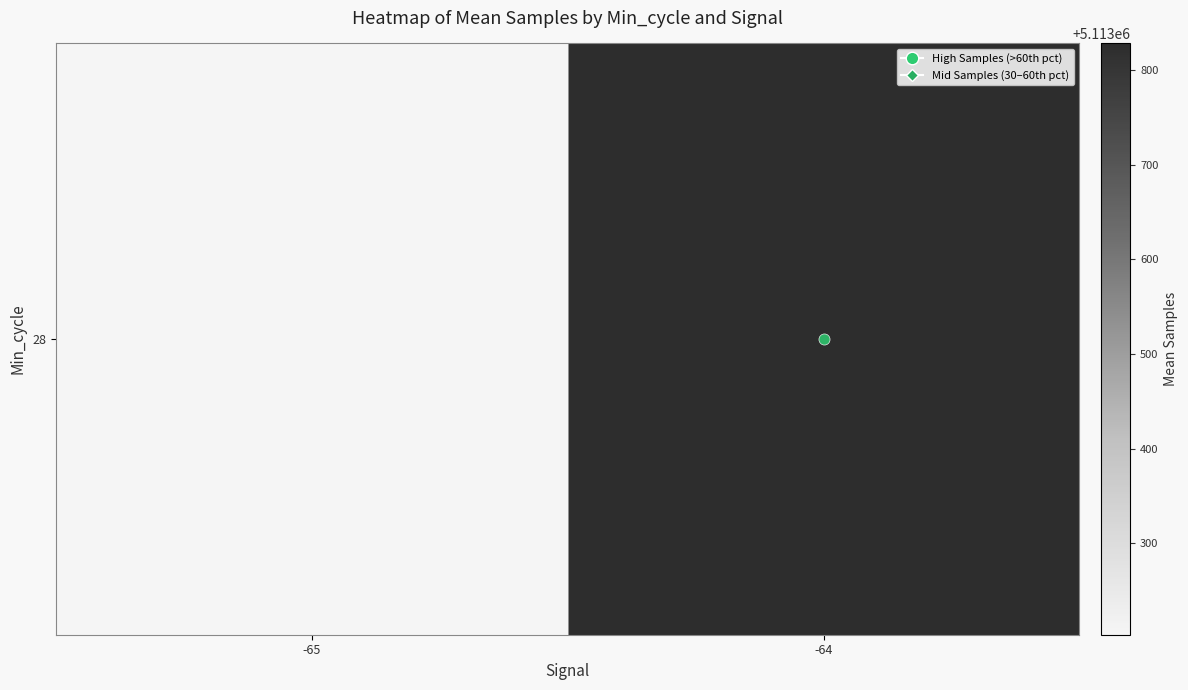

Rank the categories by value from highest to lowest.

-64, -65